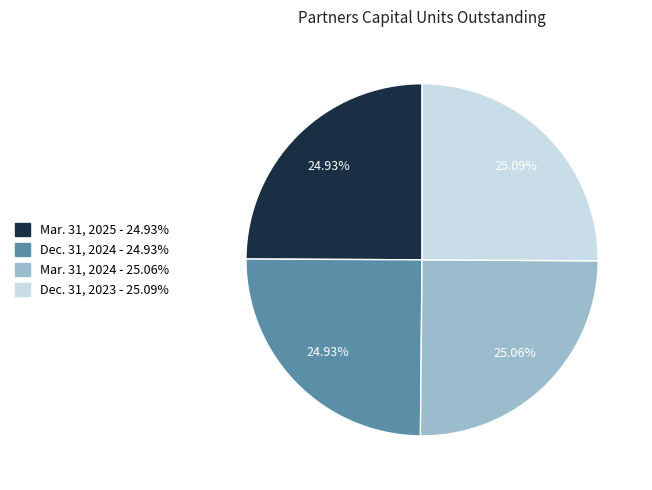

Is Mar. 31, 2024 the majority of the pie?

No